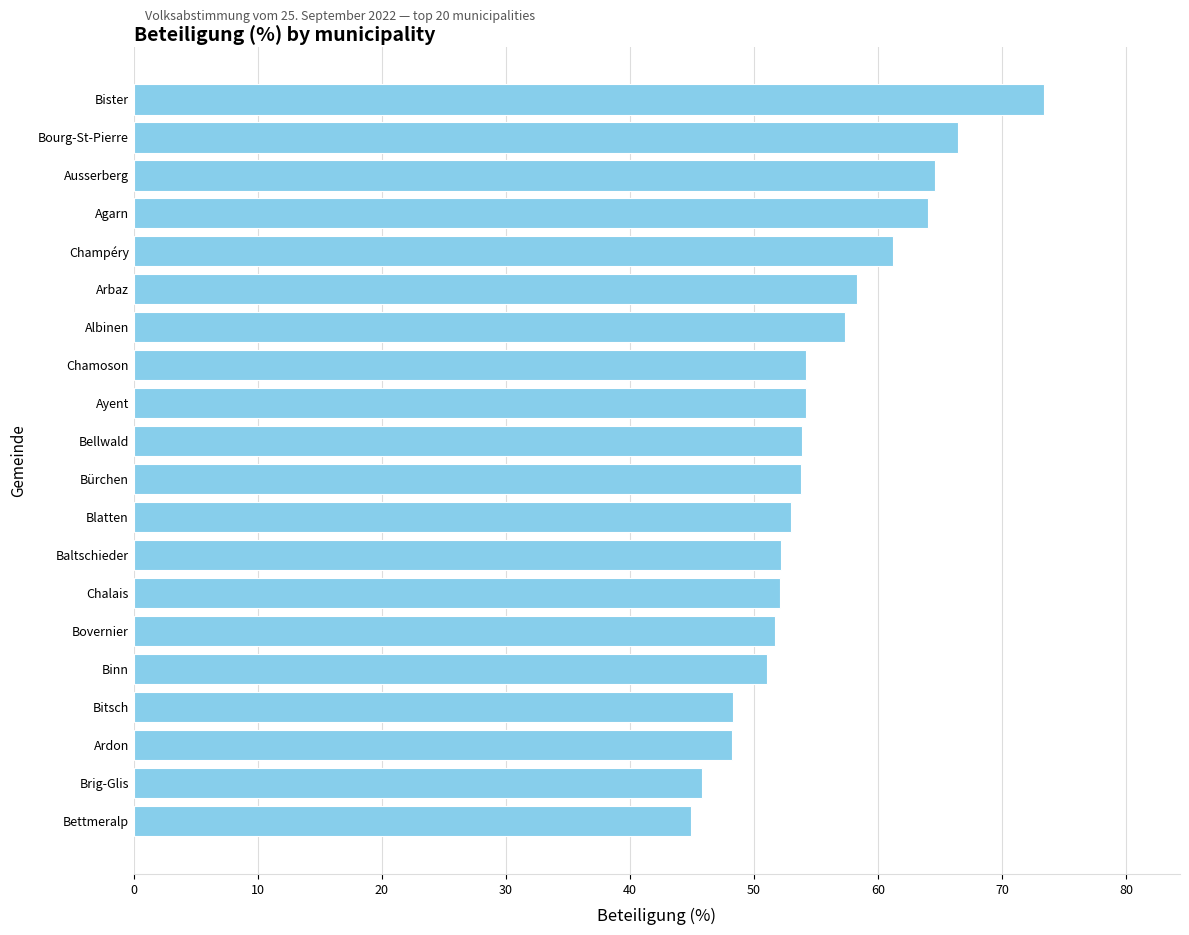

The value at Bürchen is 72.7. True or false?

False